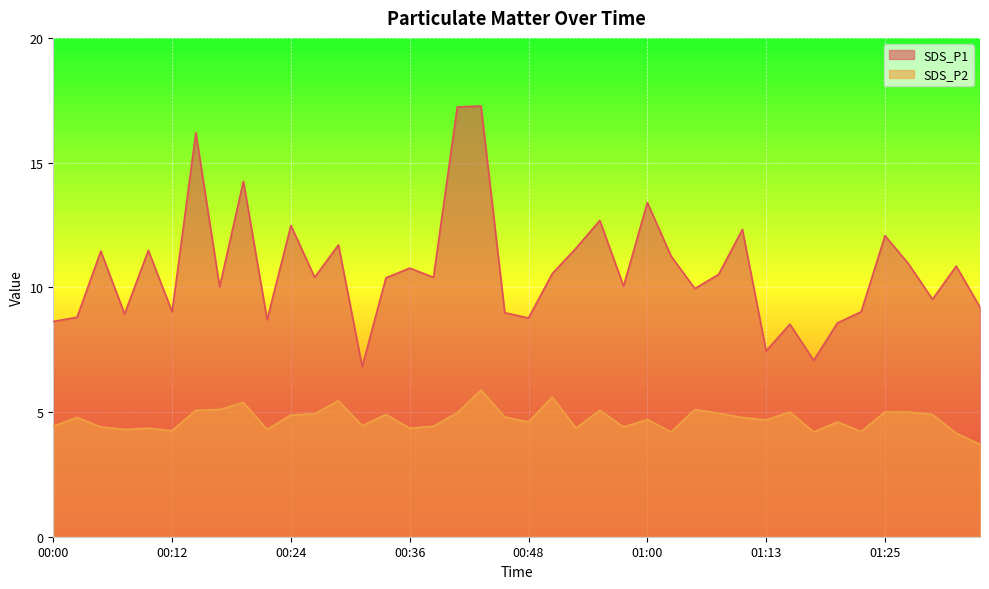

Where is SDS_P1 nearest to the value 12?

01:25